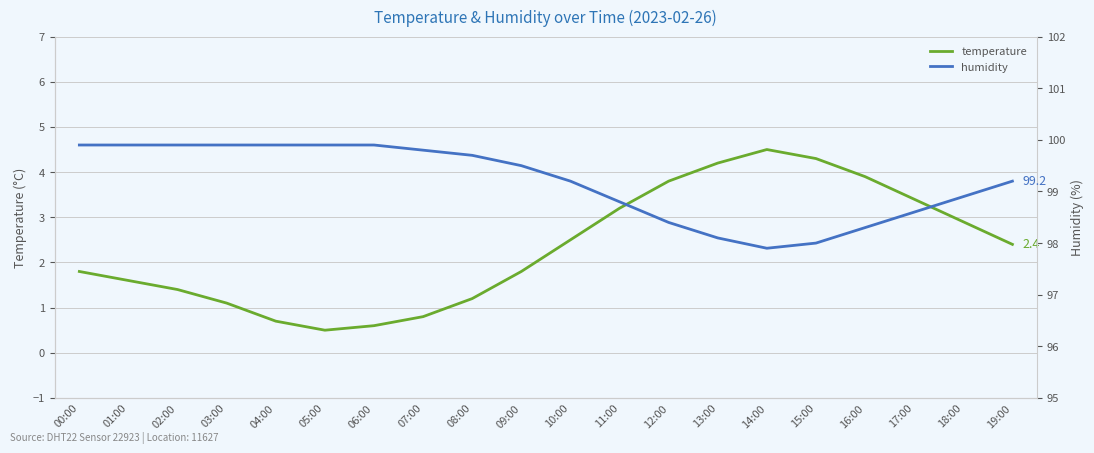

Reading left to right, list all the values displayed in this chart.

temperature: 1.8	1.6	1.4	1.1	0.7	0.5	0.6	0.8	1.2	1.8	2.5	3.2	3.8	4.2	4.5	4.3	3.9	3.4	2.9	2.4
humidity: 99.9	99.9	99.9	99.9	99.9	99.9	99.9	99.8	99.7	99.5	99.2	98.8	98.4	98.1	97.9	98.0	98.3	98.6	98.9	99.2